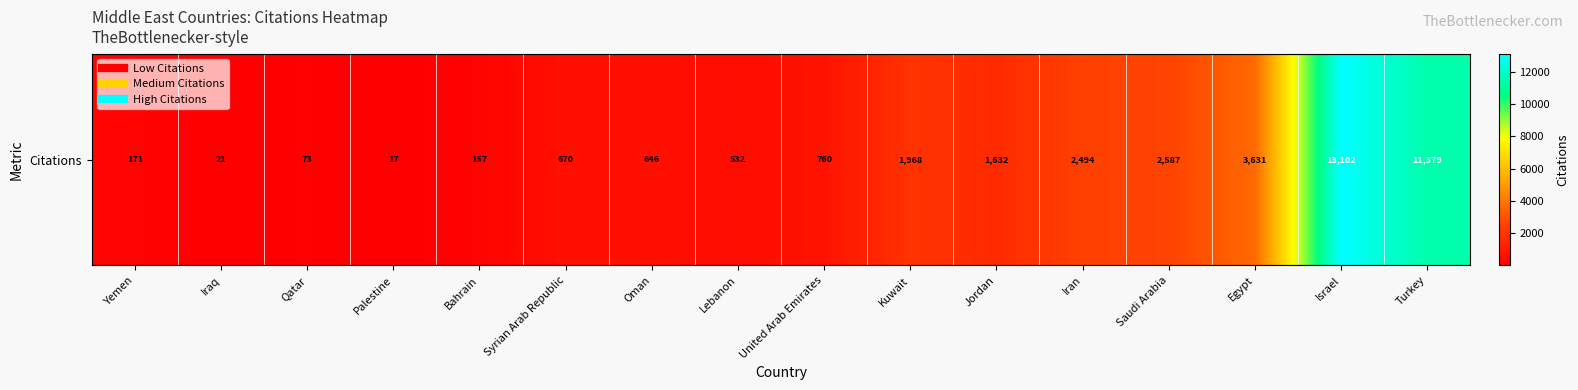

Is it true that the value at Kuwait is 1968?

True